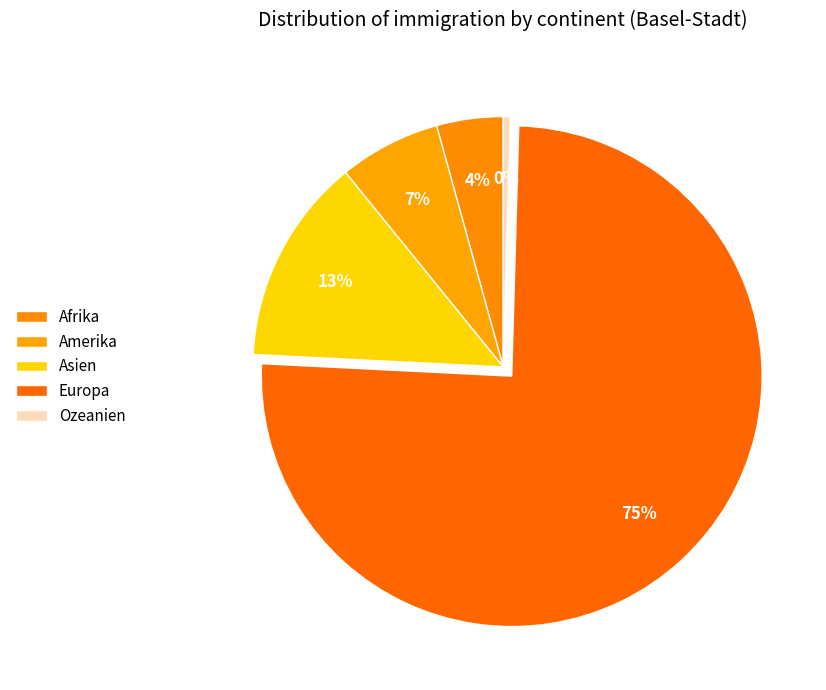

Count the number of slices in the pie.

5